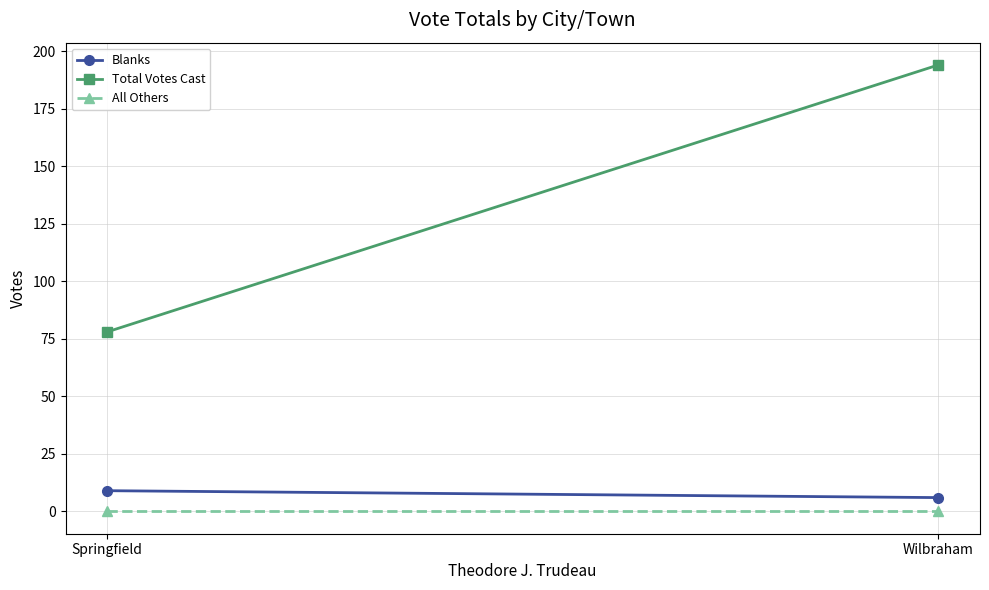

At which label is Blanks closest to 7?

Wilbraham